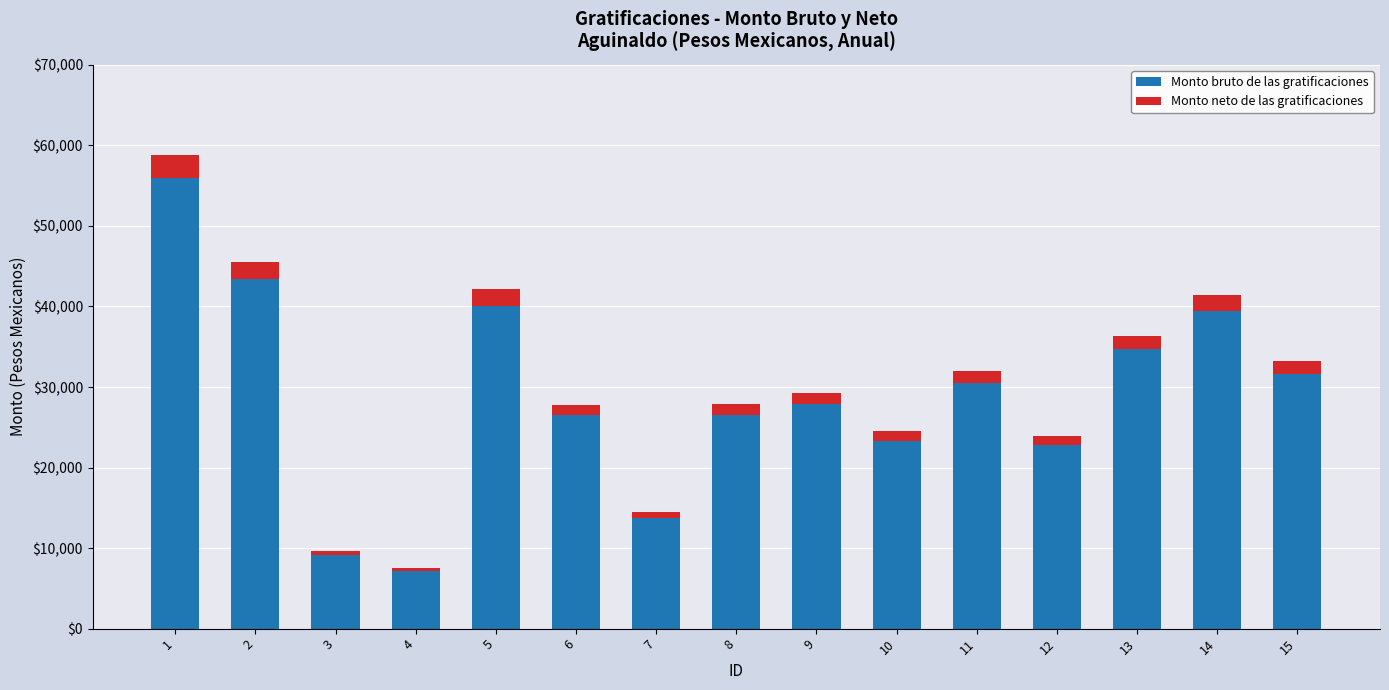

Which category has the highest value in the Monto bruto de las gratificaciones series?

1